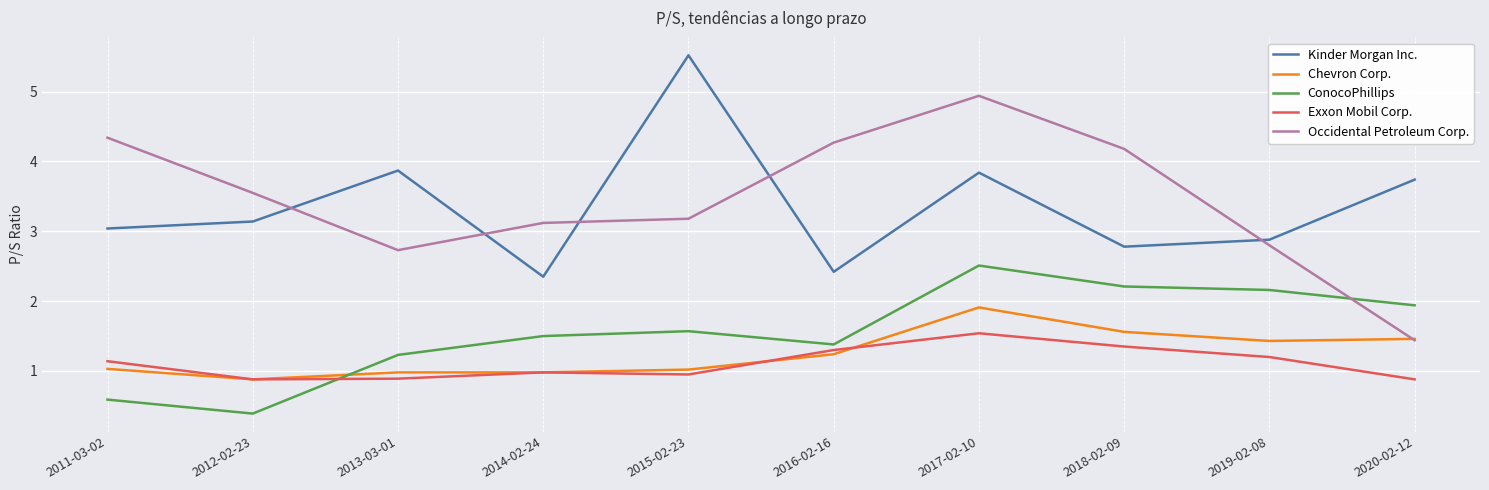

Which series has the widest spread of values?

Occidental Petroleum Corp.